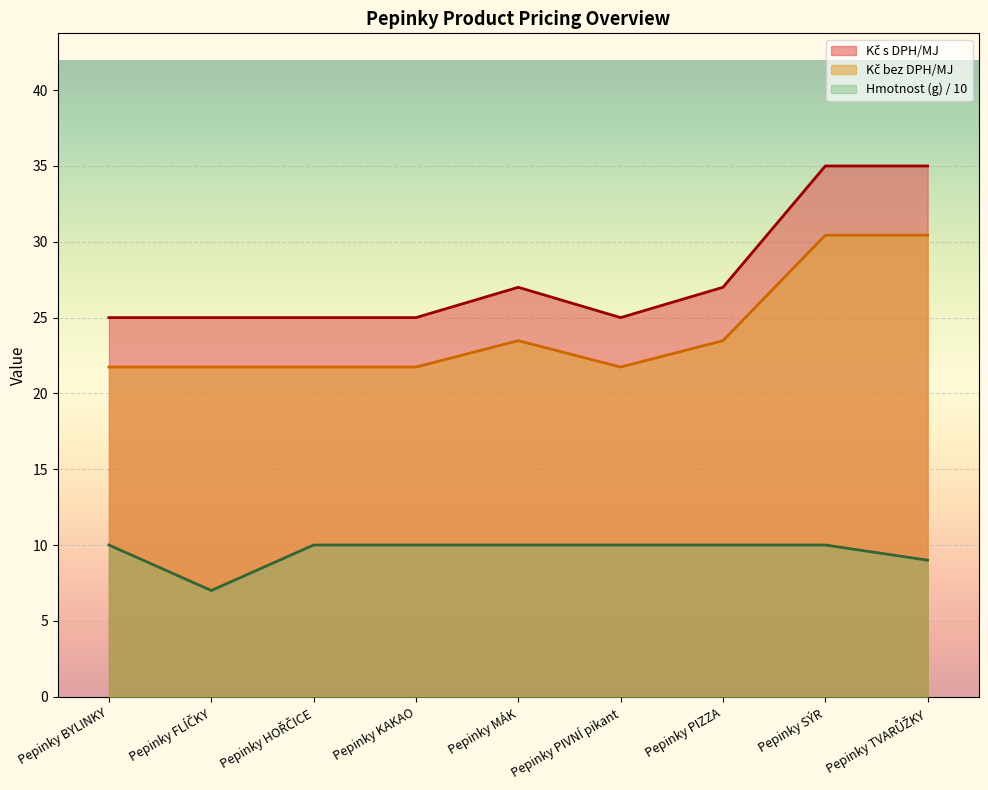

How many lines are shown in the chart?

3